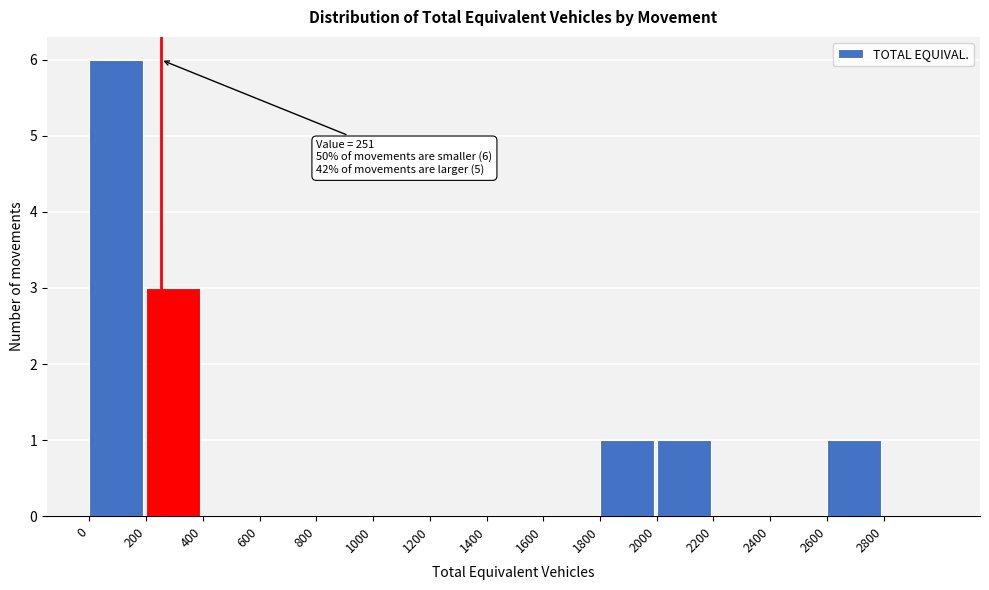

Which range on the x-axis has the tallest bar?

0 to 200